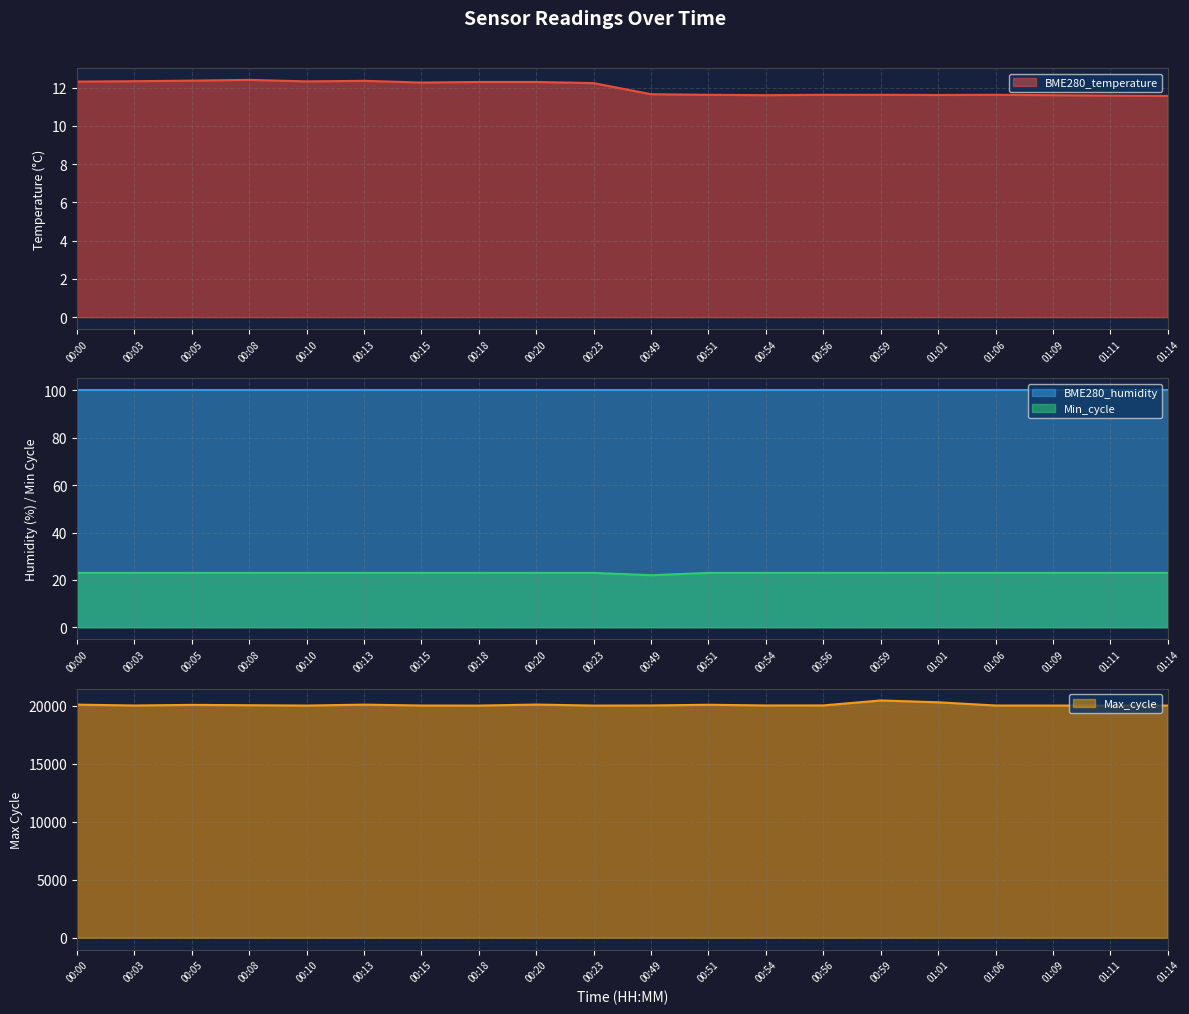

At which category does the chart reach its minimum across all series?

01:14